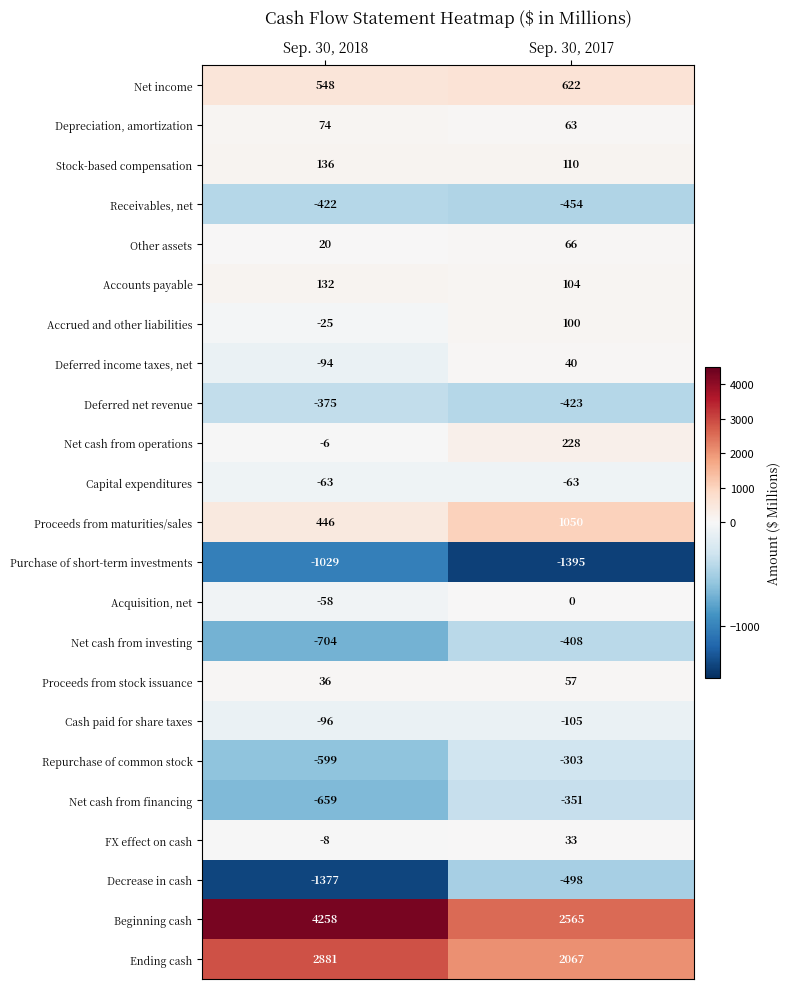

At which category does the chart reach its minimum across all series?

Sep. 30, 2017